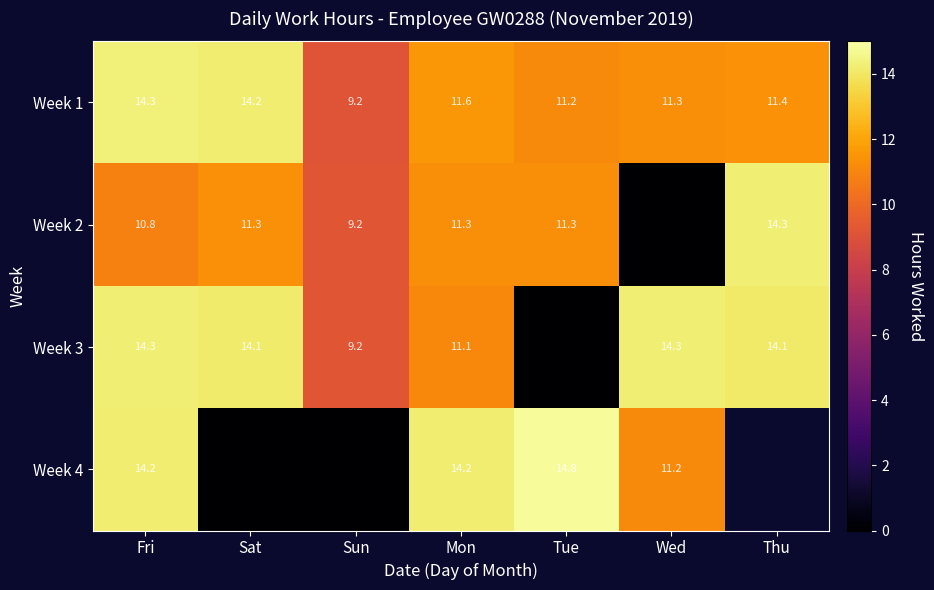

At Fri, list the series in order from largest to smallest.

Week 1, Week 3, Week 4, Week 2